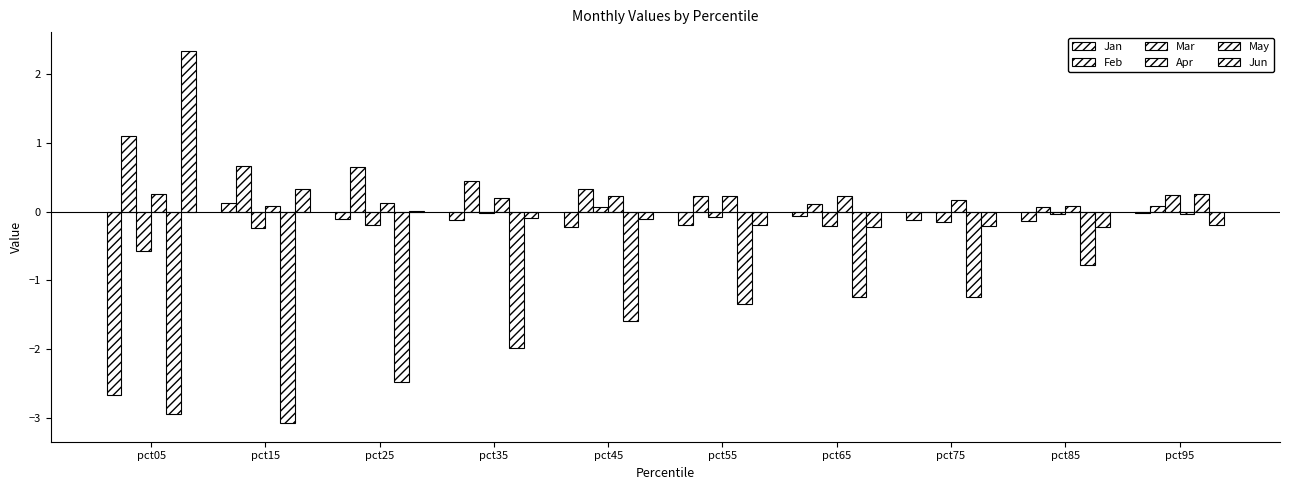

What is the value of the Apr bar at the 3rd from the left?

0.1